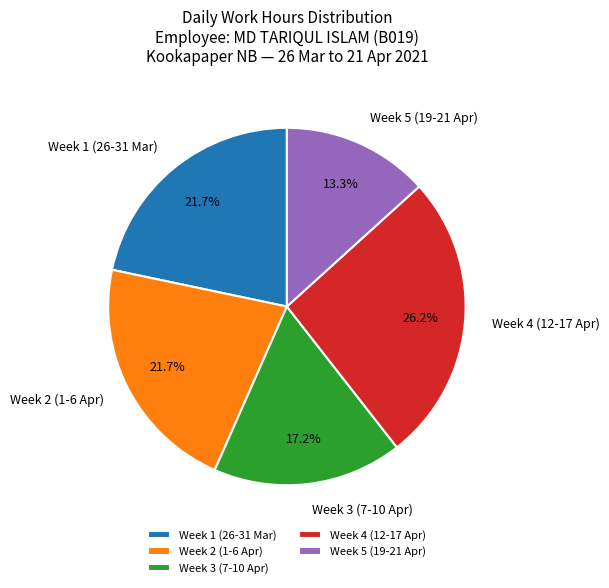

Does Week 2 (1-6 Apr) account for over 50% of the chart?

No